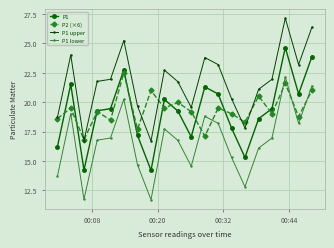

What is the smallest value displayed?

11.7